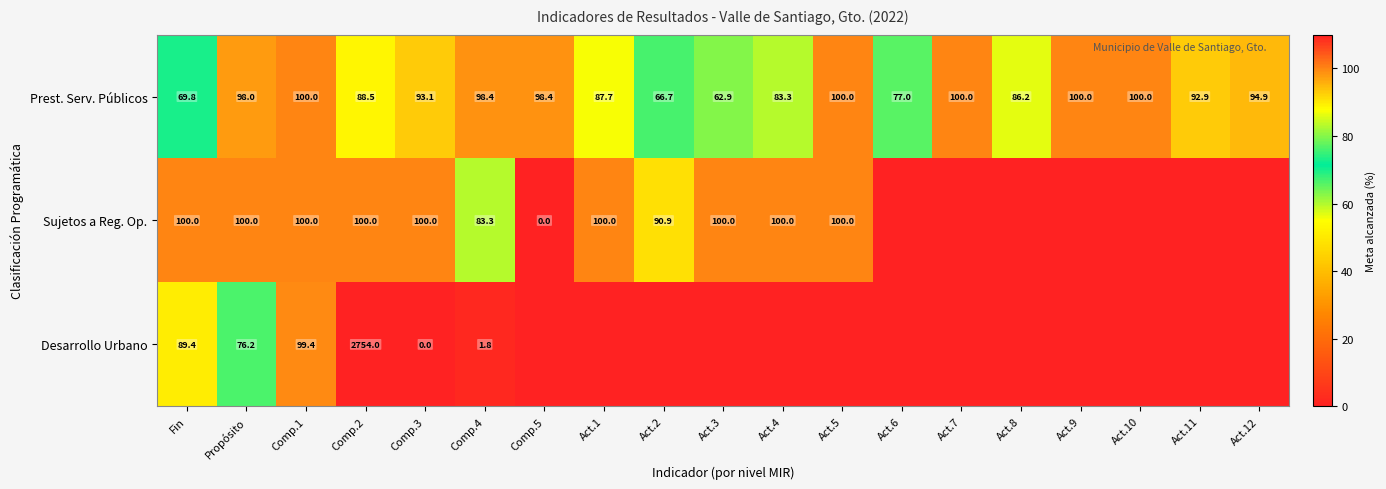

What is the difference between the maximum and second lowest values in the Prest. Serv. Públicos series?

33.3